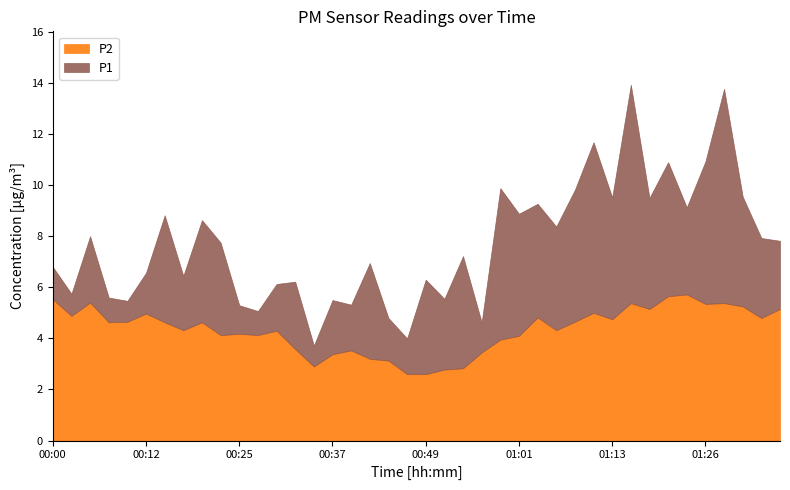

Read the P2 value at 00:49.

2.6